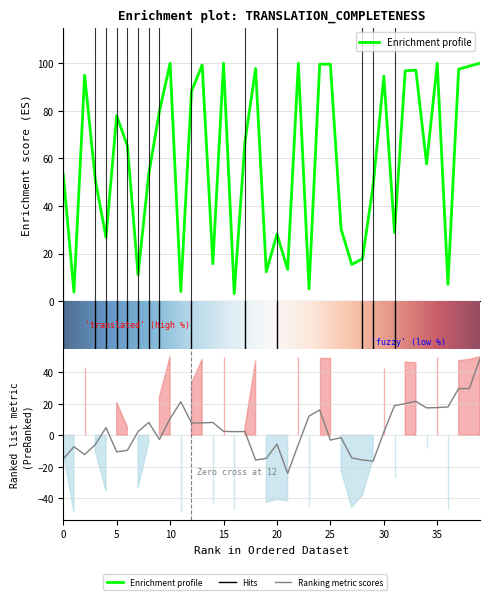

What is the difference between the highest and lowest values at as?

36.9